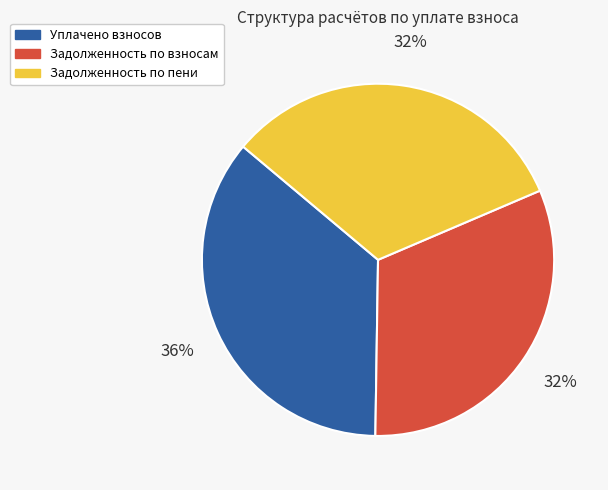

Which category has the biggest portion of the pie?

Уплачено взносов